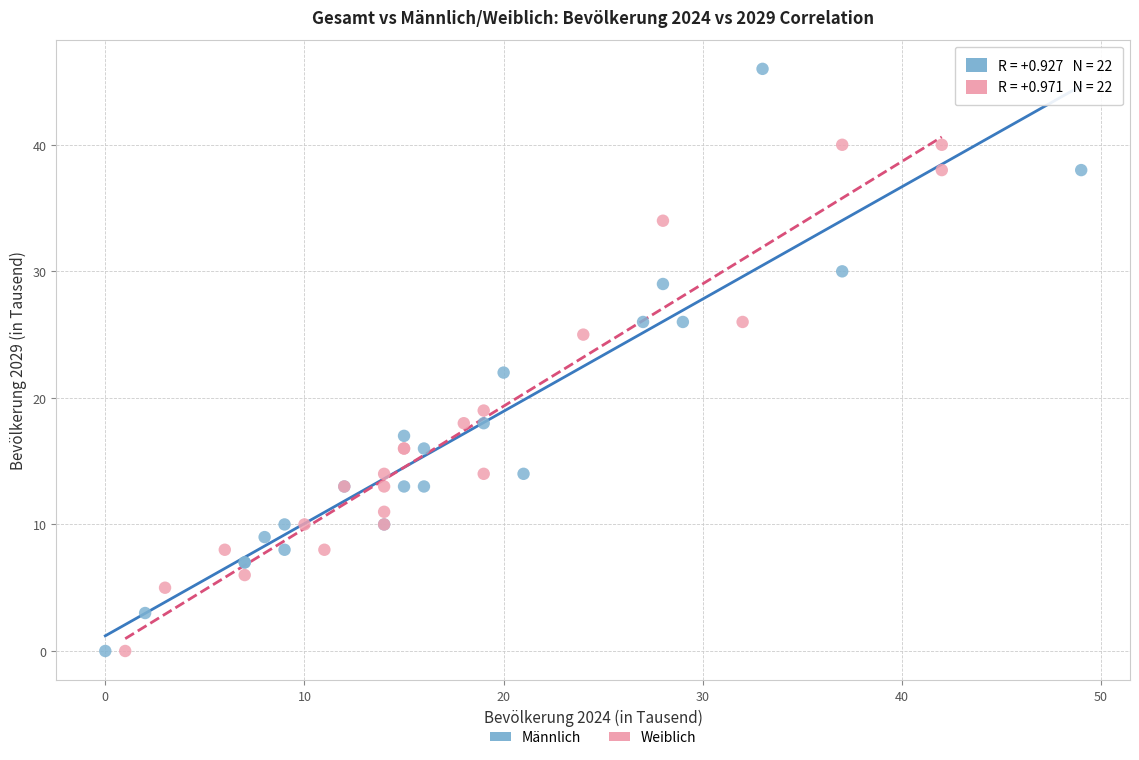

Which series reaches the maximum Y coordinate?

Männlich